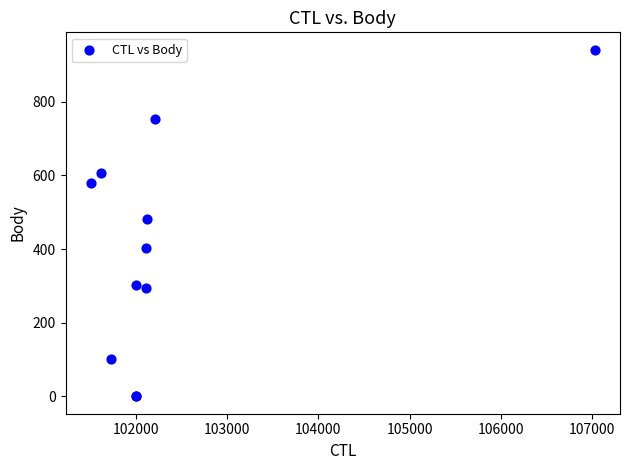

What Y value in the scatter plot is closest to 470?

481